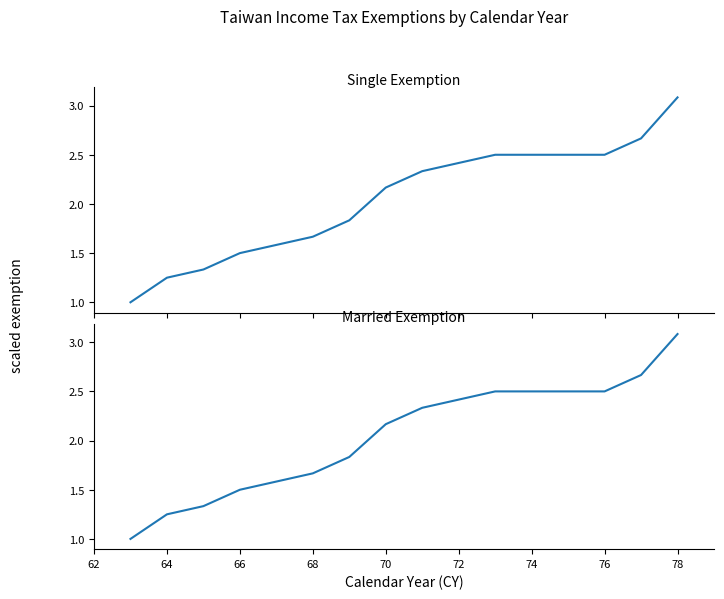

How many data points in Married Exemption are above 2?

9